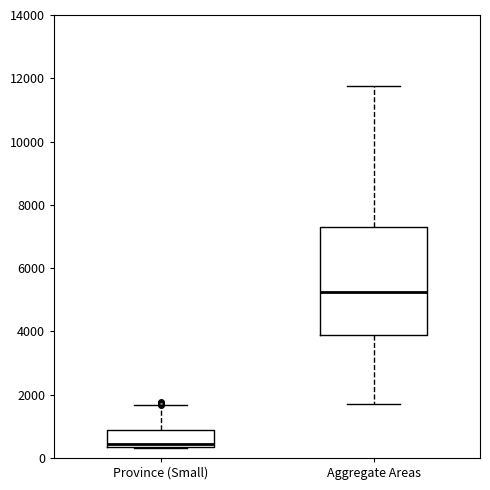

Which box is the tallest, from its lower edge to its upper edge?

Aggregate Areas